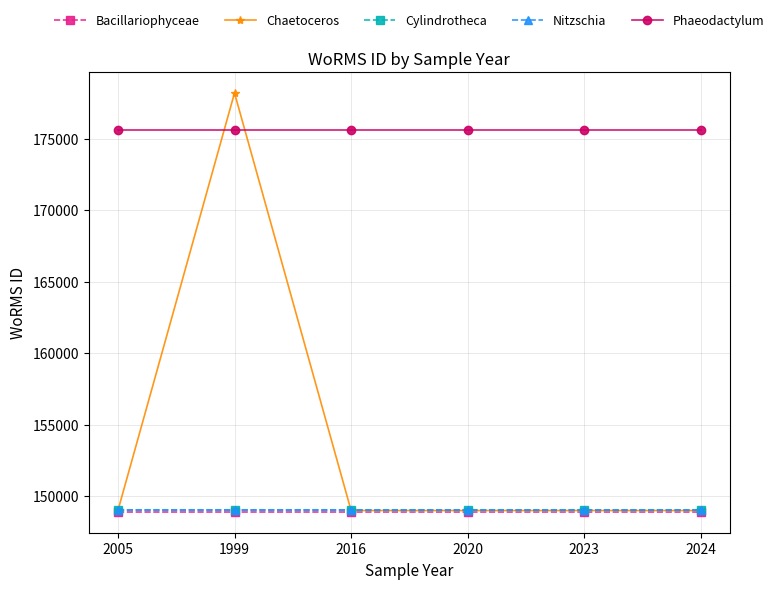

True or false: Bacillariophyceae and Phaeodactylum cross at least once.

False